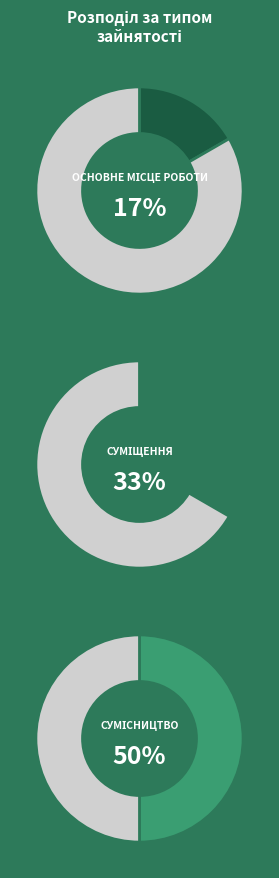

What is the smallest slice in the pie chart?

Основне місце роботи